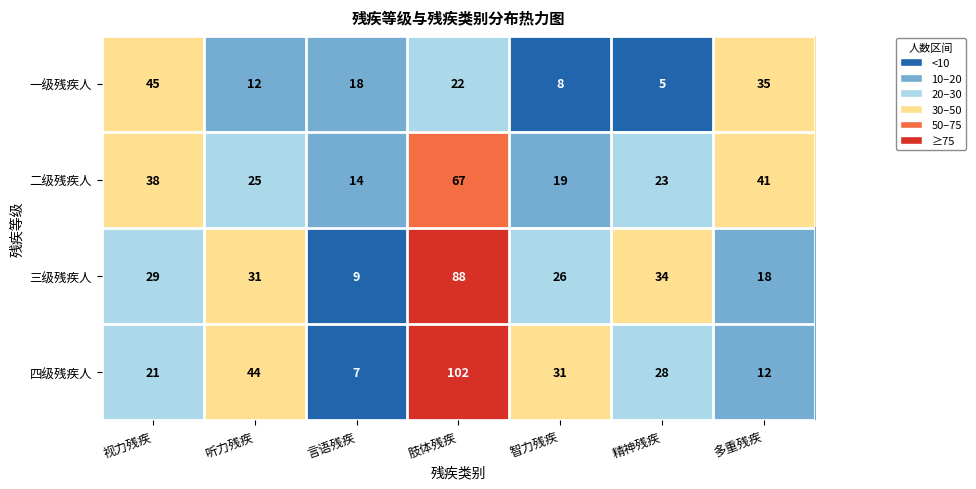

What value does the 二级残疾人 series have at 听力残疾?

25